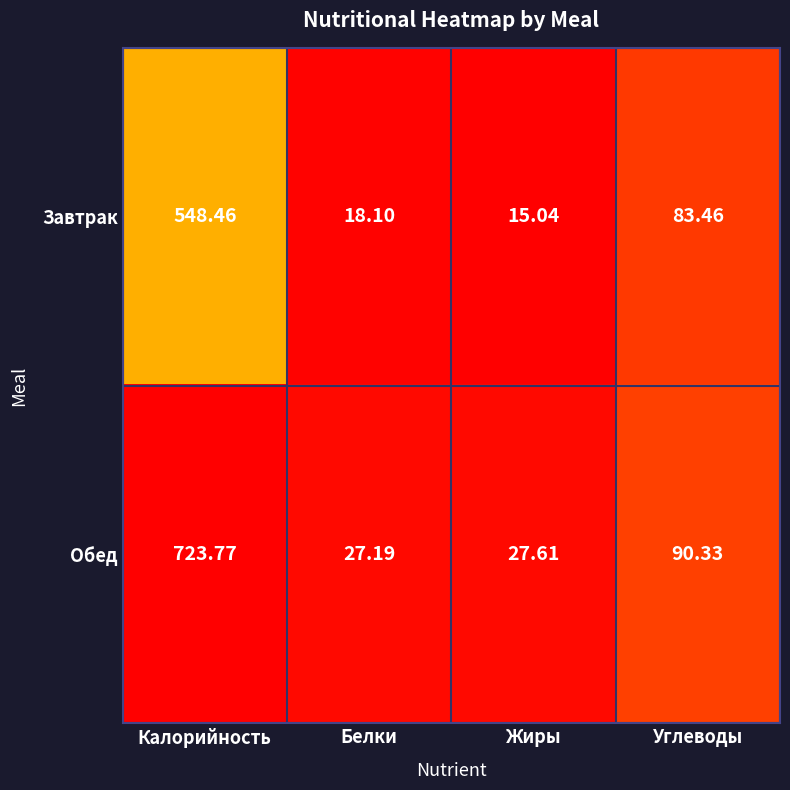

At which category does the chart reach its minimum across all series?

Жиры